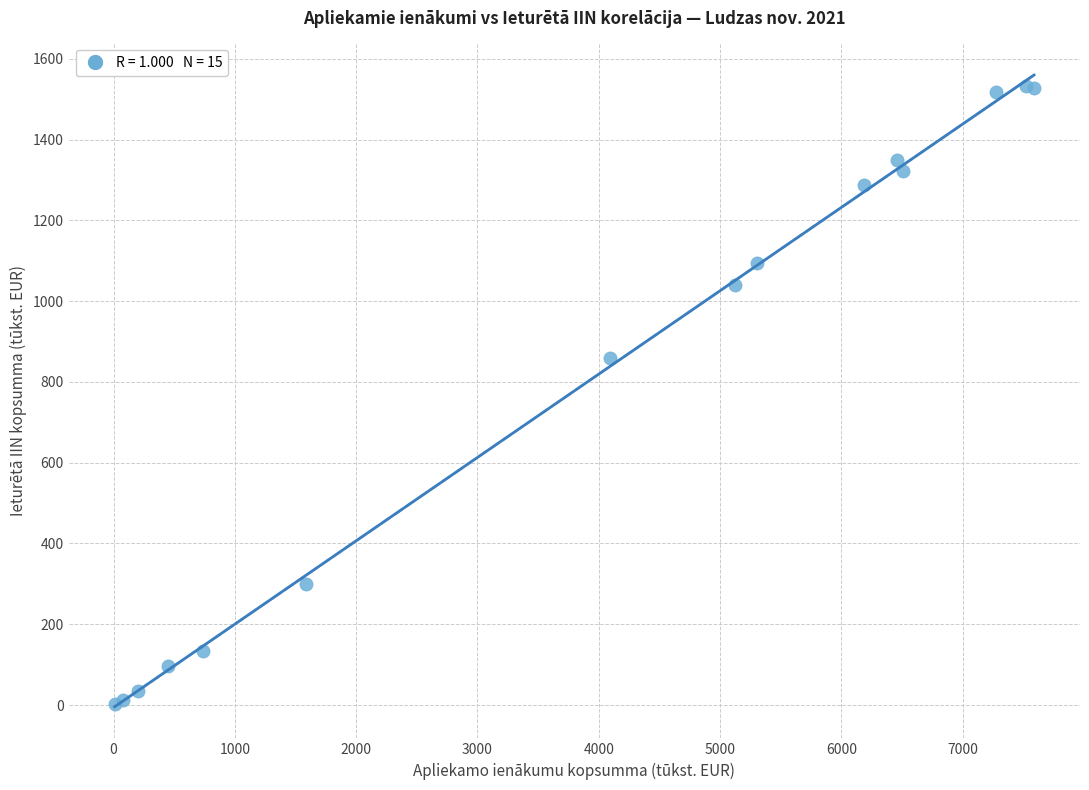

What Y value in the scatter plot is closest to 767?

859.6